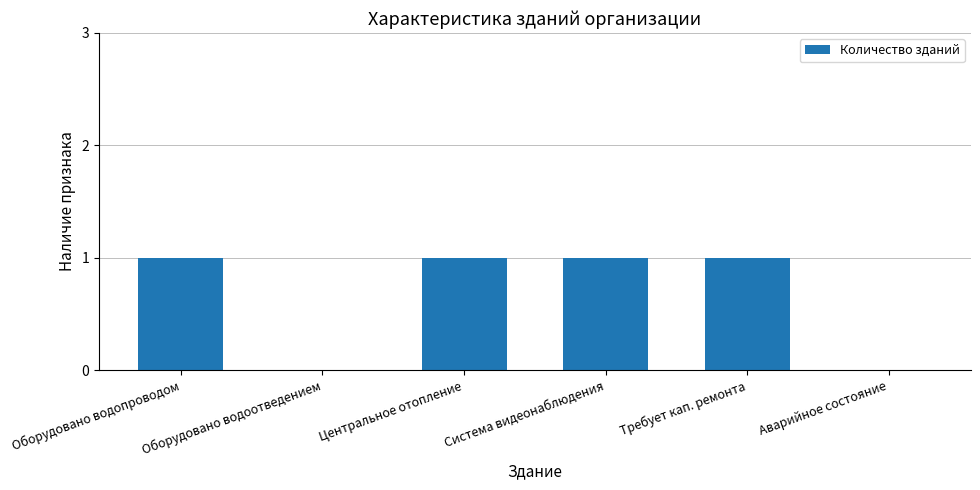

Are the bars horizontal?

No